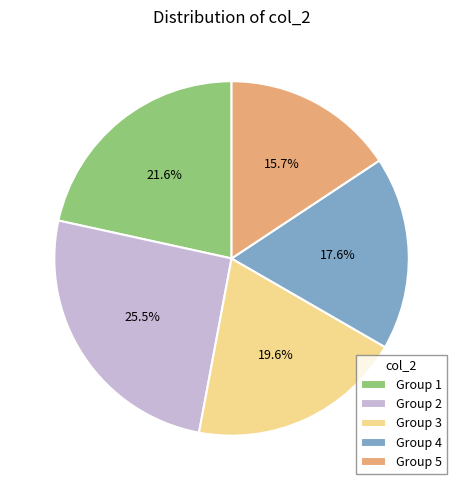

Is there a majority slice in this chart?

No